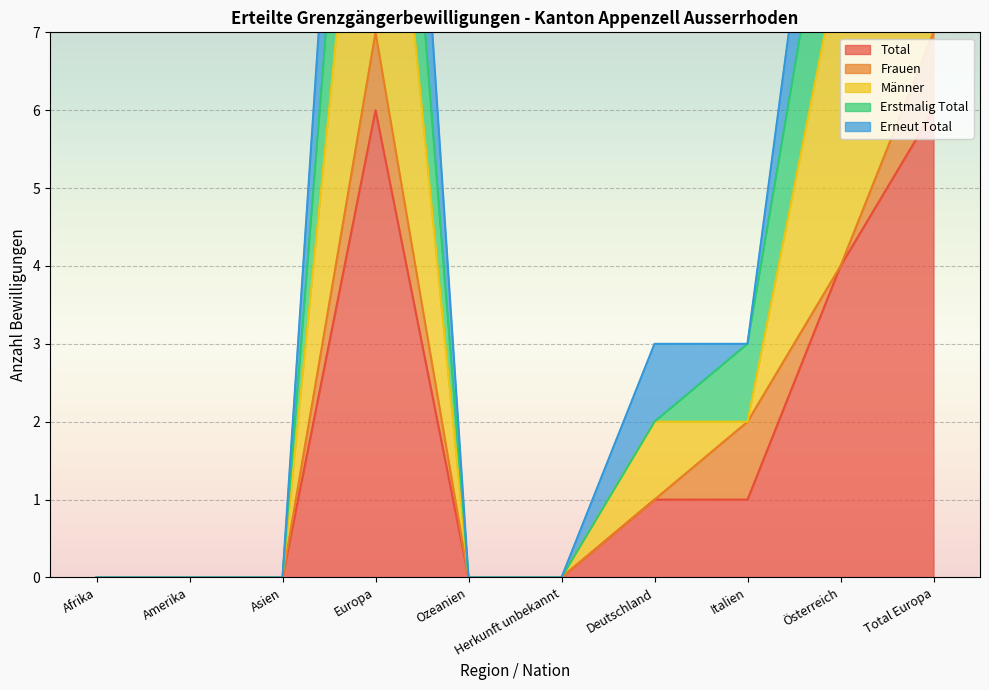

The value of Total at Deutschland is 1. True or false?

True